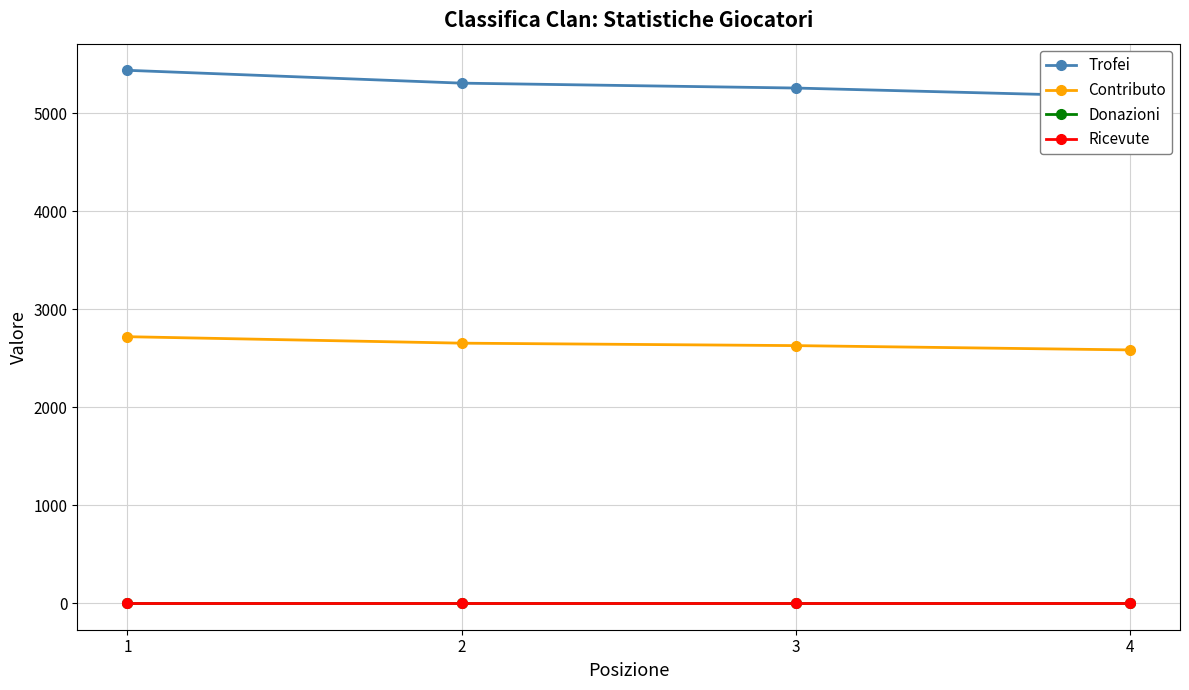

At which category is the sum across all series the highest?

1